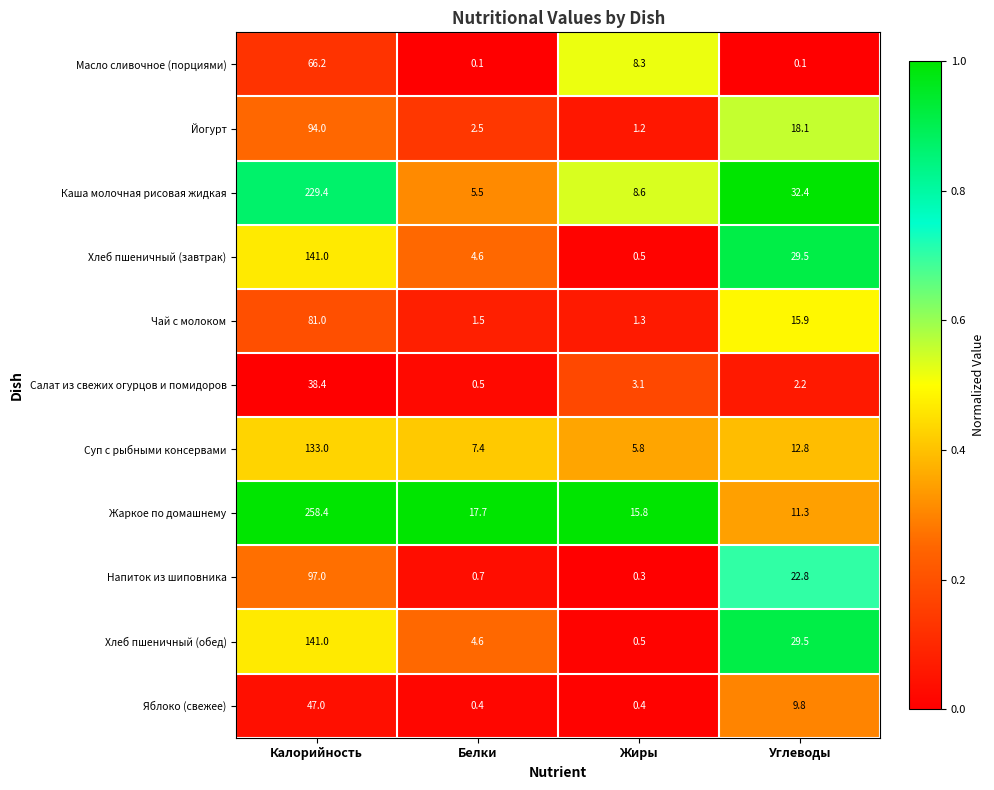

What is the sum of the Салат из свежих огурцов и помидоров values at Жиры and Белки?

3.6